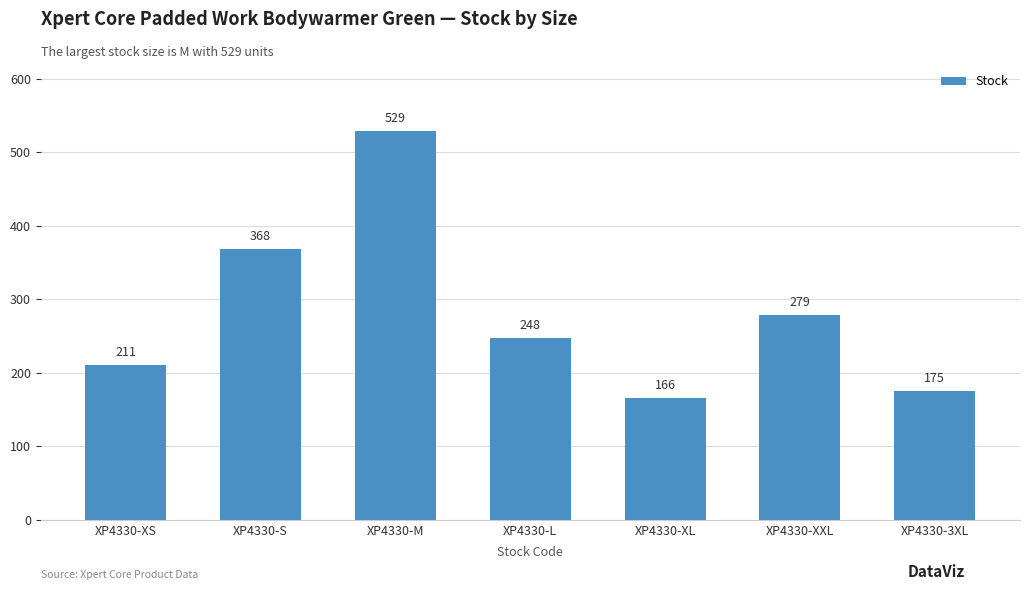

At which label is the value closest to 347?

XP4330-S